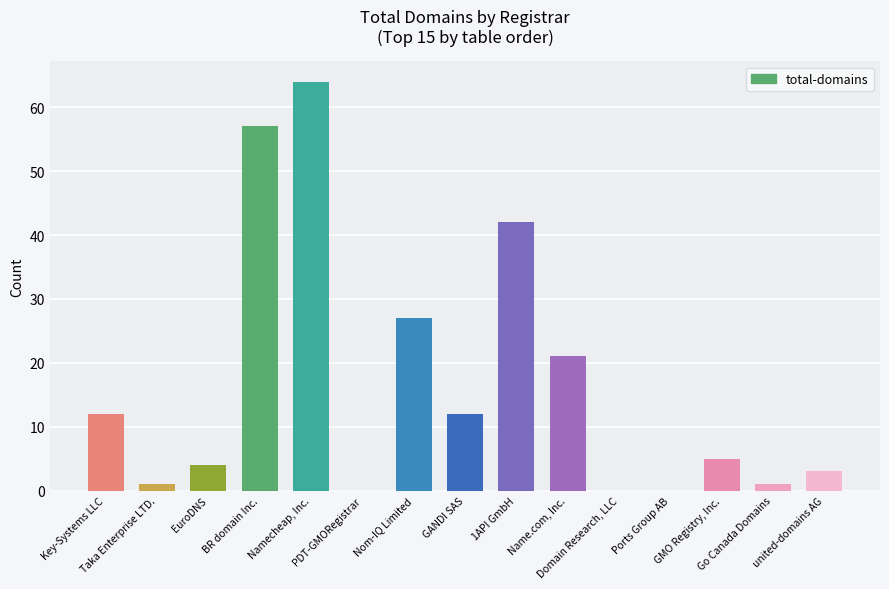

What is the difference between the values at PDT-GMORegistrar and Taka Enterprise LTD.?

1